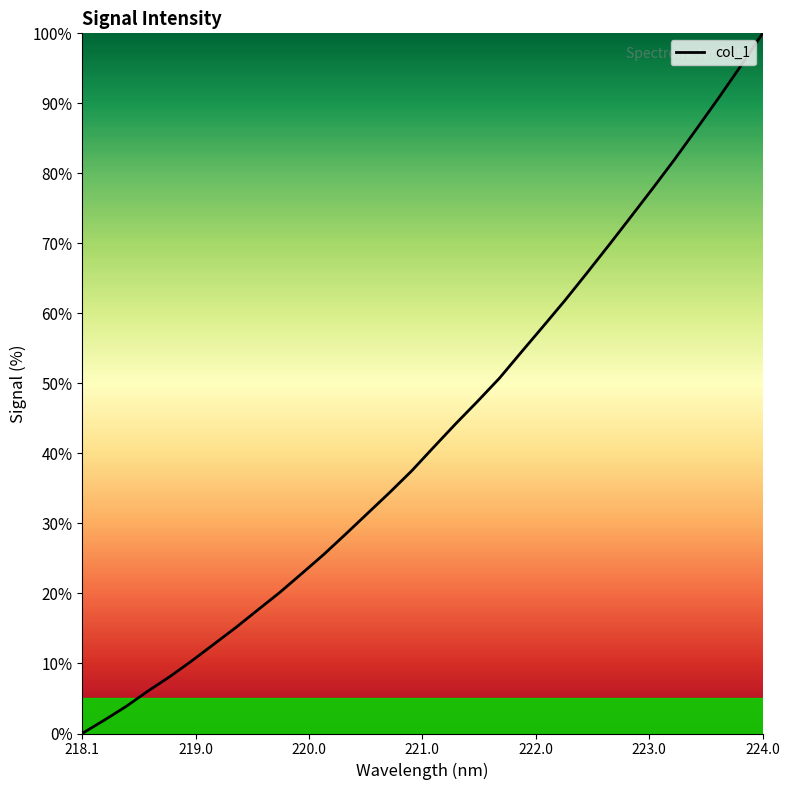

What is the greatest value displayed?

100.0